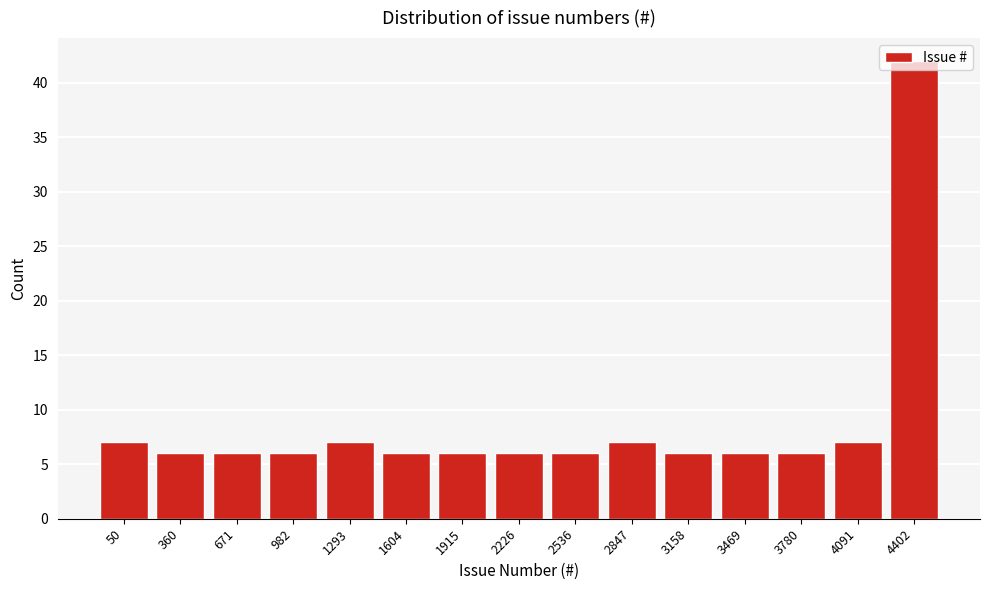

What is the value of the 14th bar from the left?

7